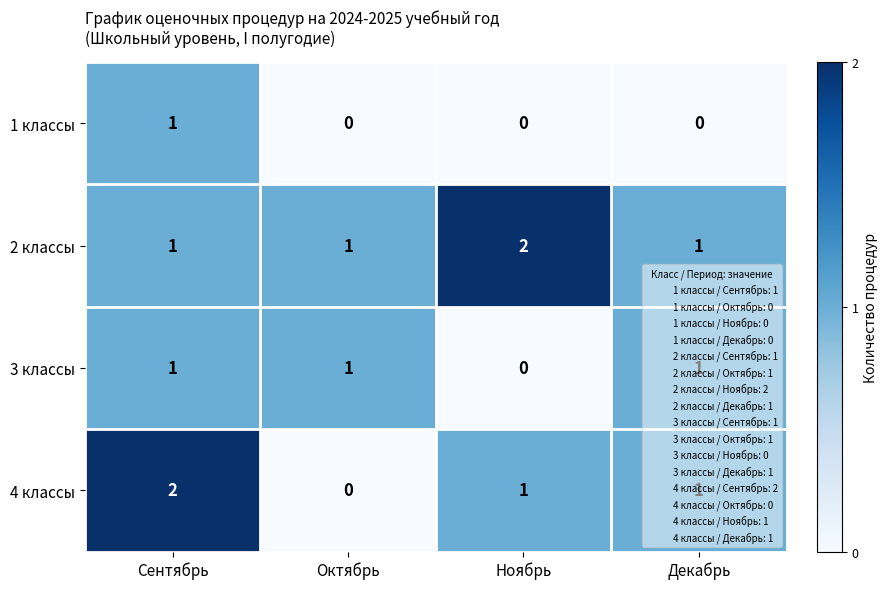

Is it true that 4 классы equals 2 at Декабрь?

False